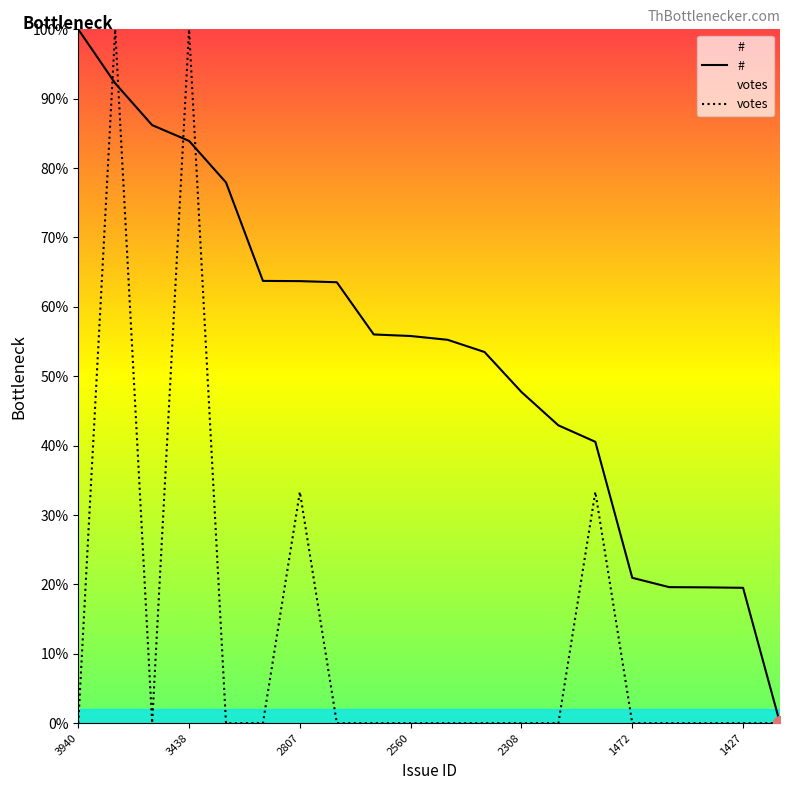

At how many categories does at least one series exceed 30?

15